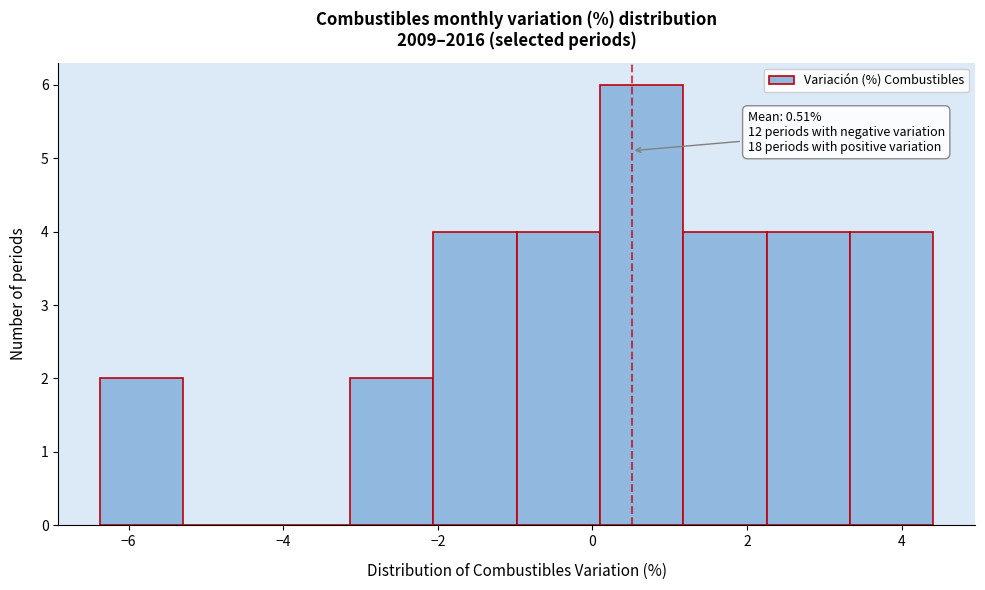

Over which range of the x-axis is the bar tallest?

0.0 to 1.2